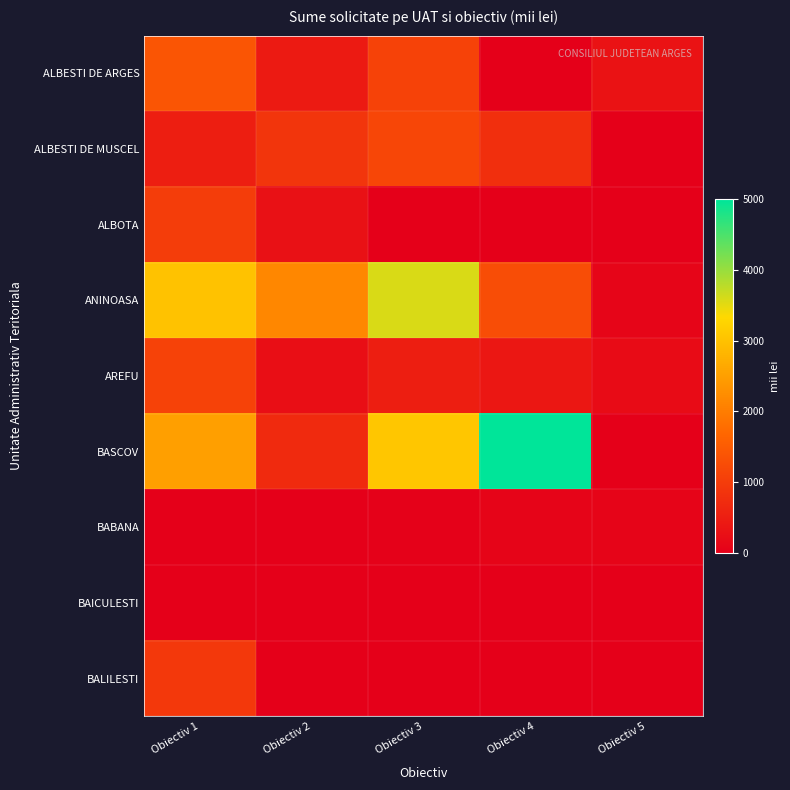

List the series in order of their peak value, lowest first.

BAICULESTI, BABANA, BALILESTI, ALBOTA, AREFU, ALBESTI DE MUSCEL, ALBESTI DE ARGES, ANINOASA, BASCOV